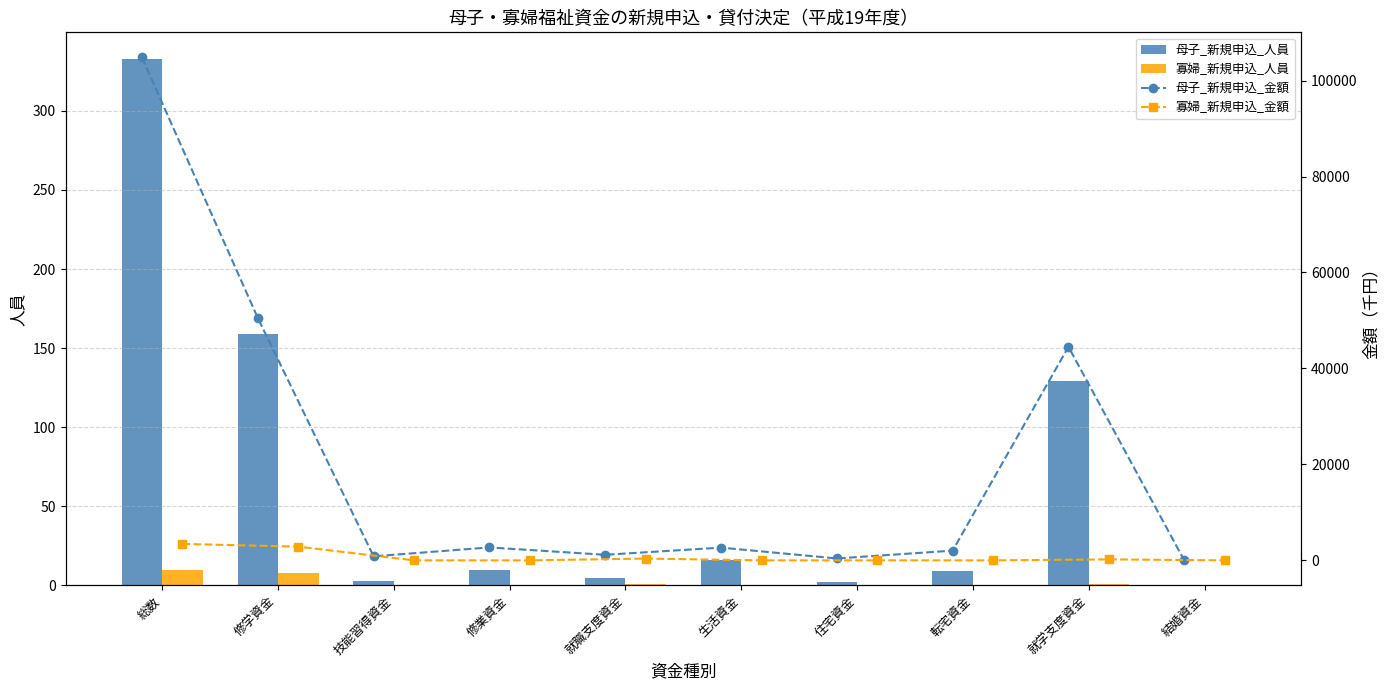

What is the highest value of the 母子_新規申込_金額 series?

104817